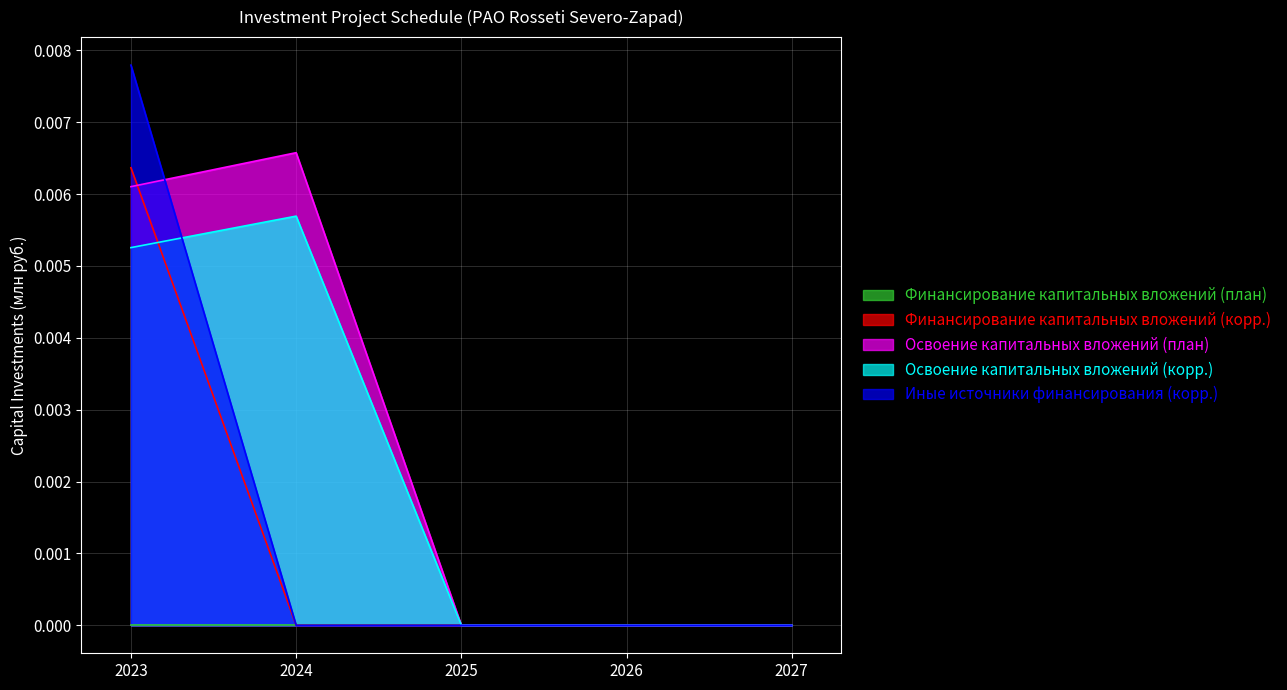

Is the value of Освоение капитальных вложений (план) at 2025 greater than the value of Финансирование капитальных вложений (корр.) at 2026?

No